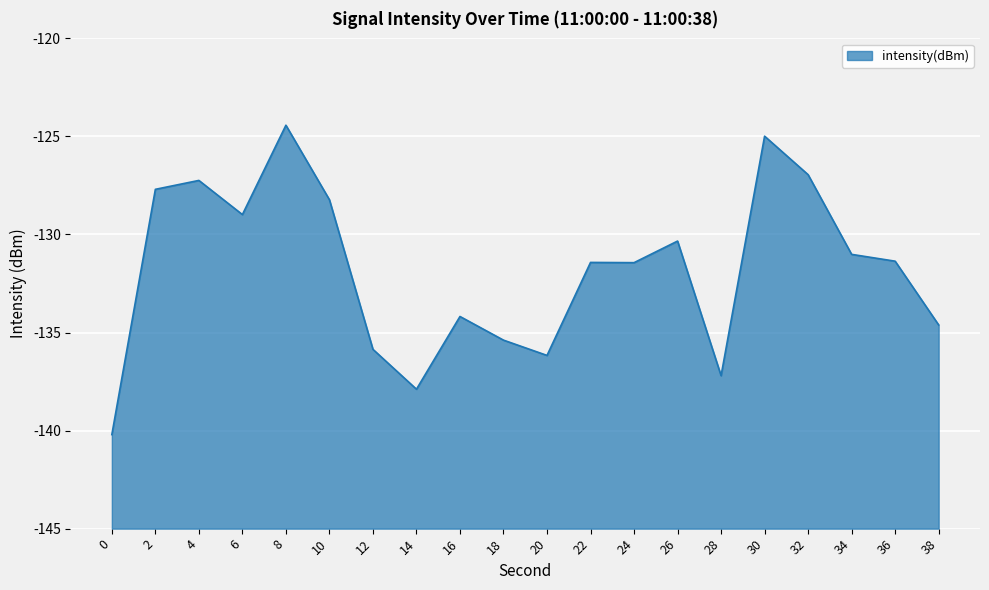

How many points are higher than both their immediate neighbors (excluding endpoints)?

6